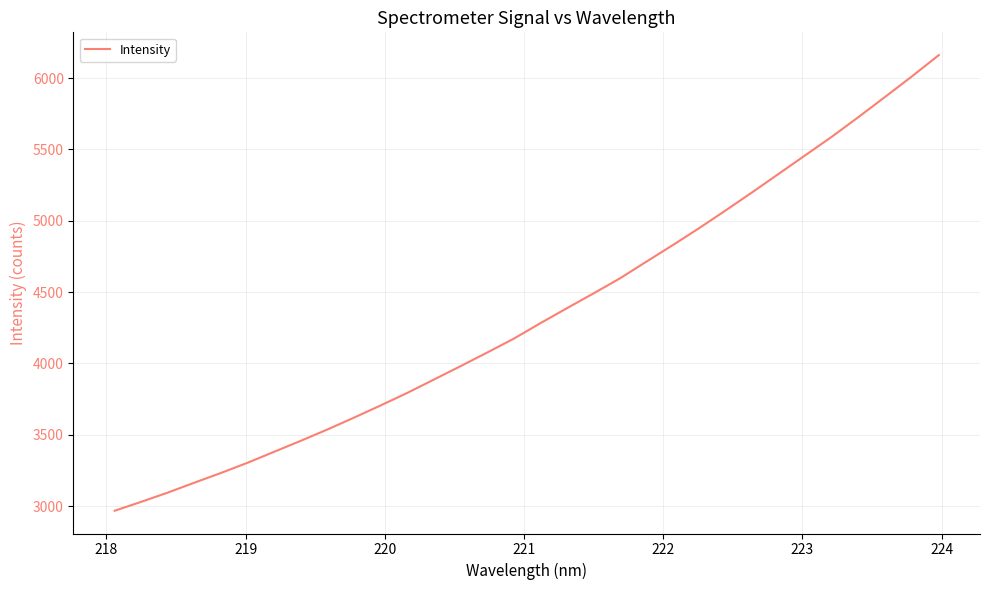

What is the maximum value shown in the chart?

6161.3